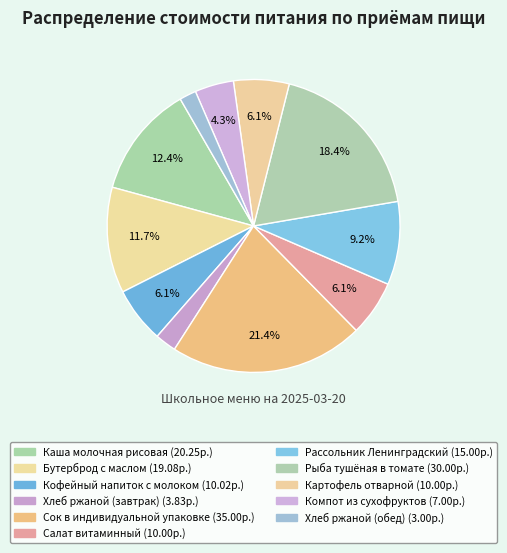

Count the number of slices in the pie.

11